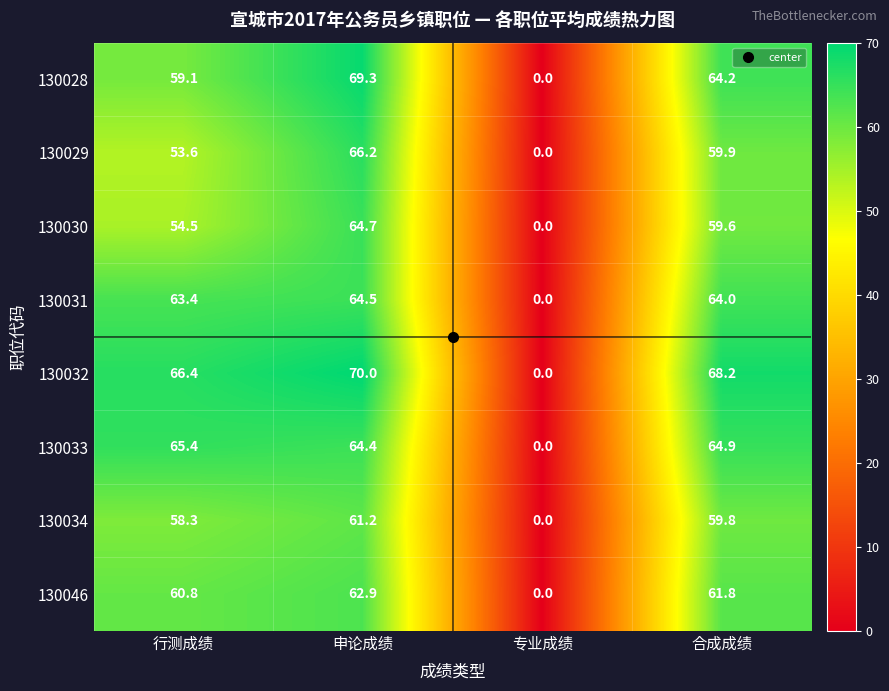

At which category is the sum across all series the highest?

申论成绩